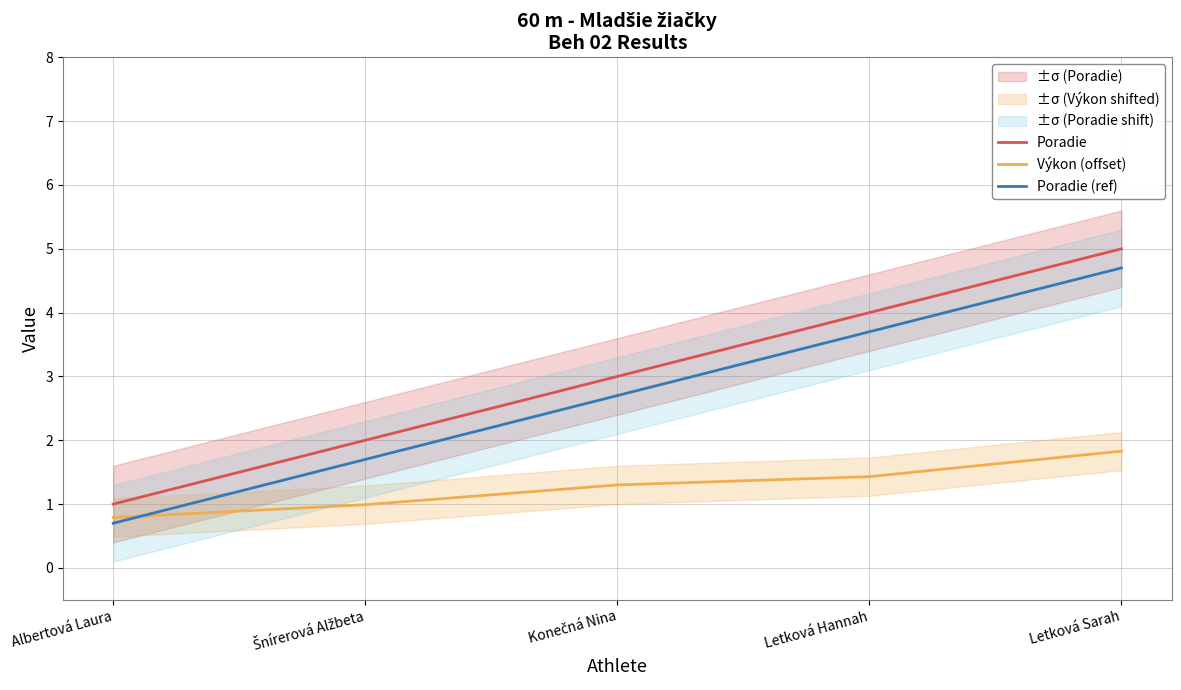

The Poradie series shows 5.0 at Letková Sarah. True or false?

True